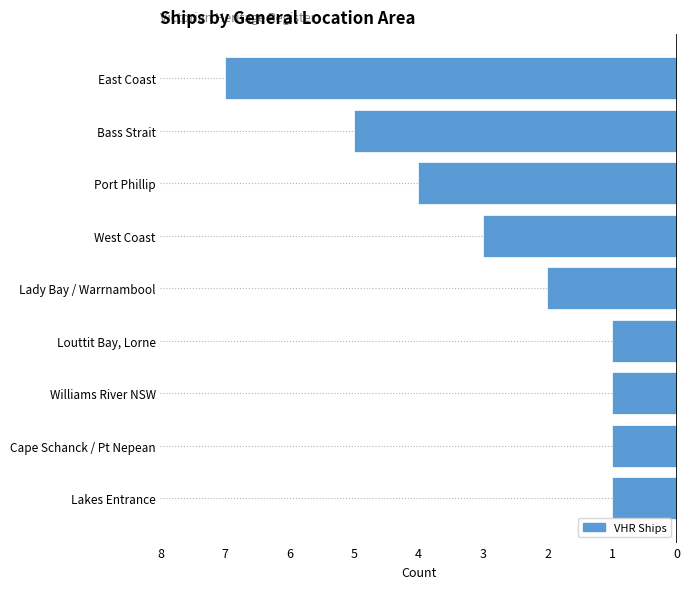

Are the bars horizontal?

Yes